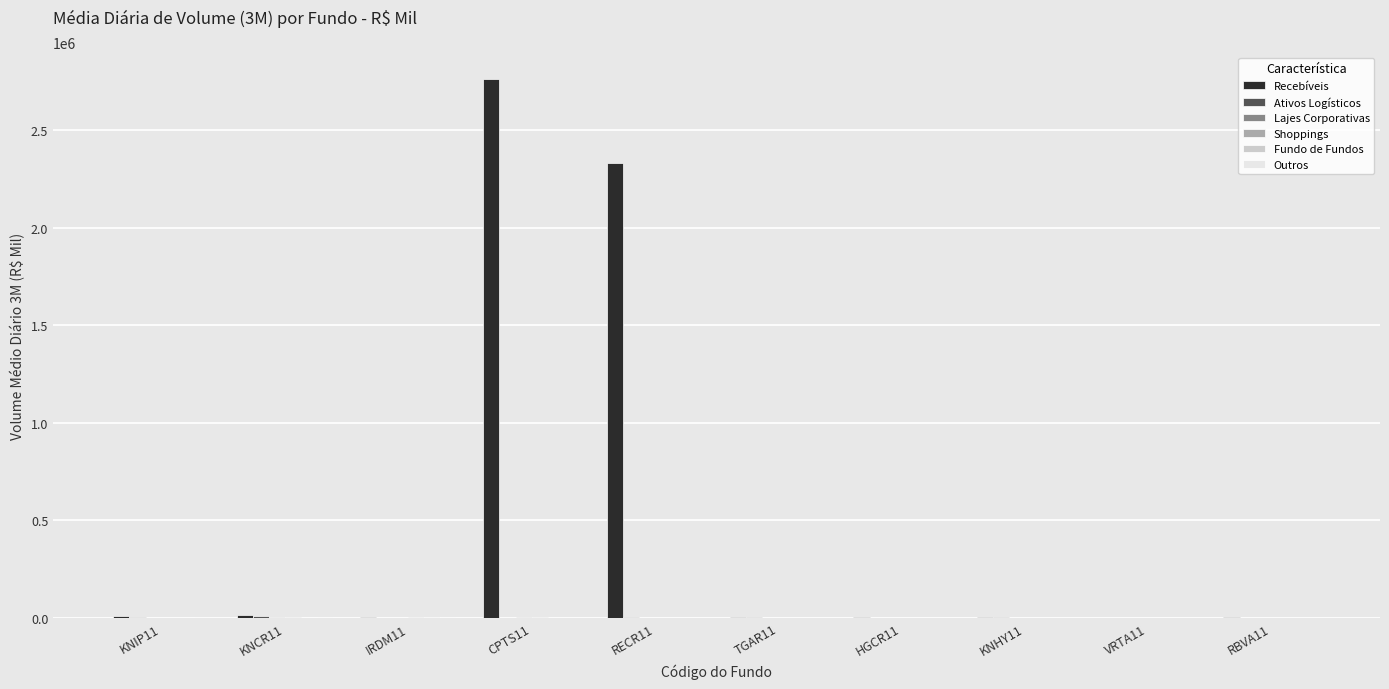

What is the maximum value shown in the chart?

2760973.1